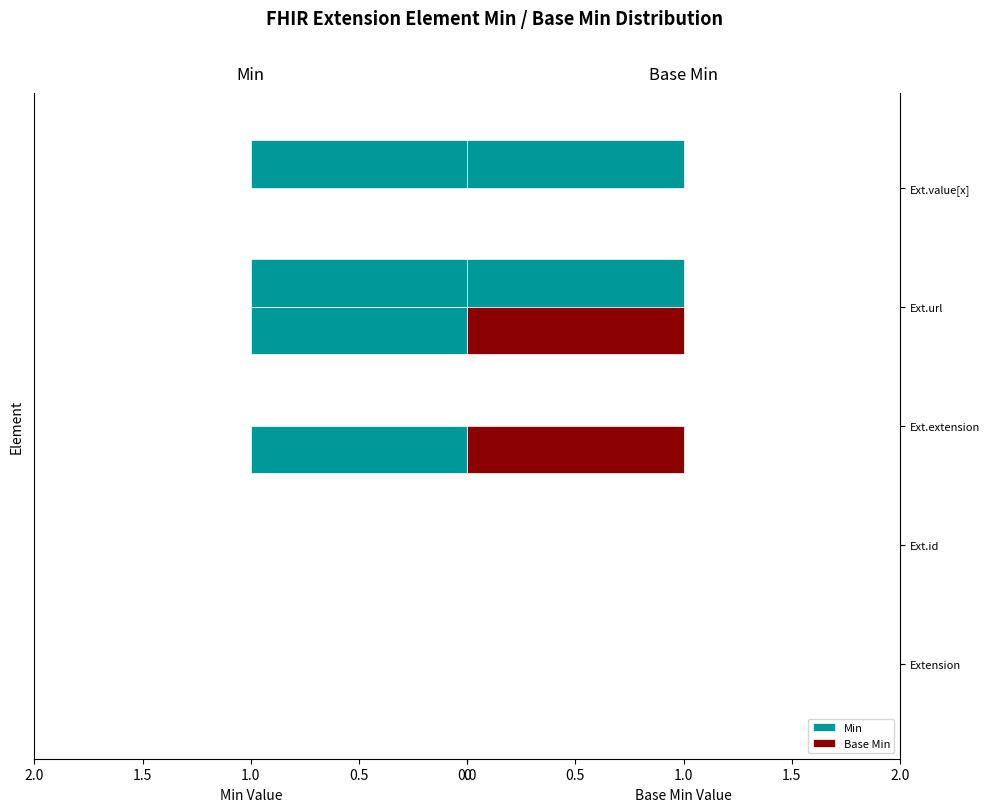

What are all the series names shown in the legend?

Min, Base Min